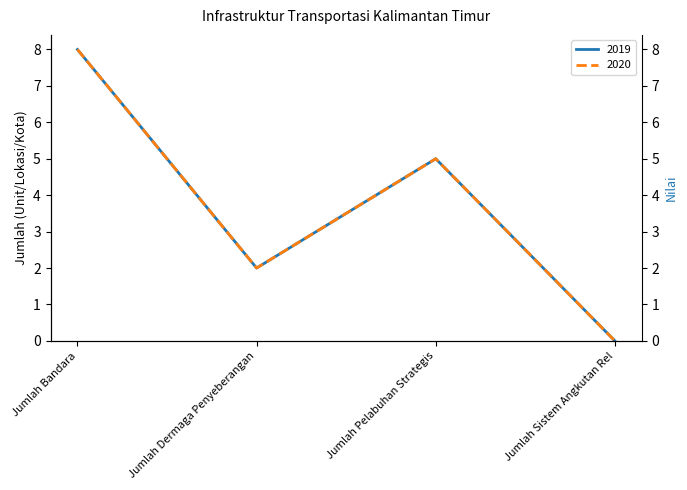

True or false: 2020 and 2019 intersect in this chart.

False